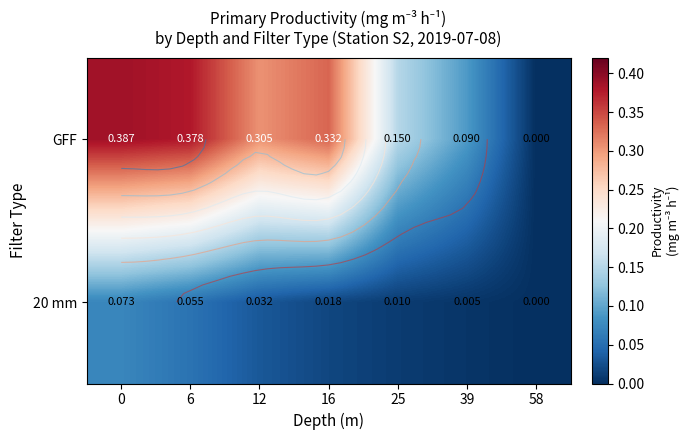

What is the difference between the second highest and second lowest values in the GFF series?

0.3